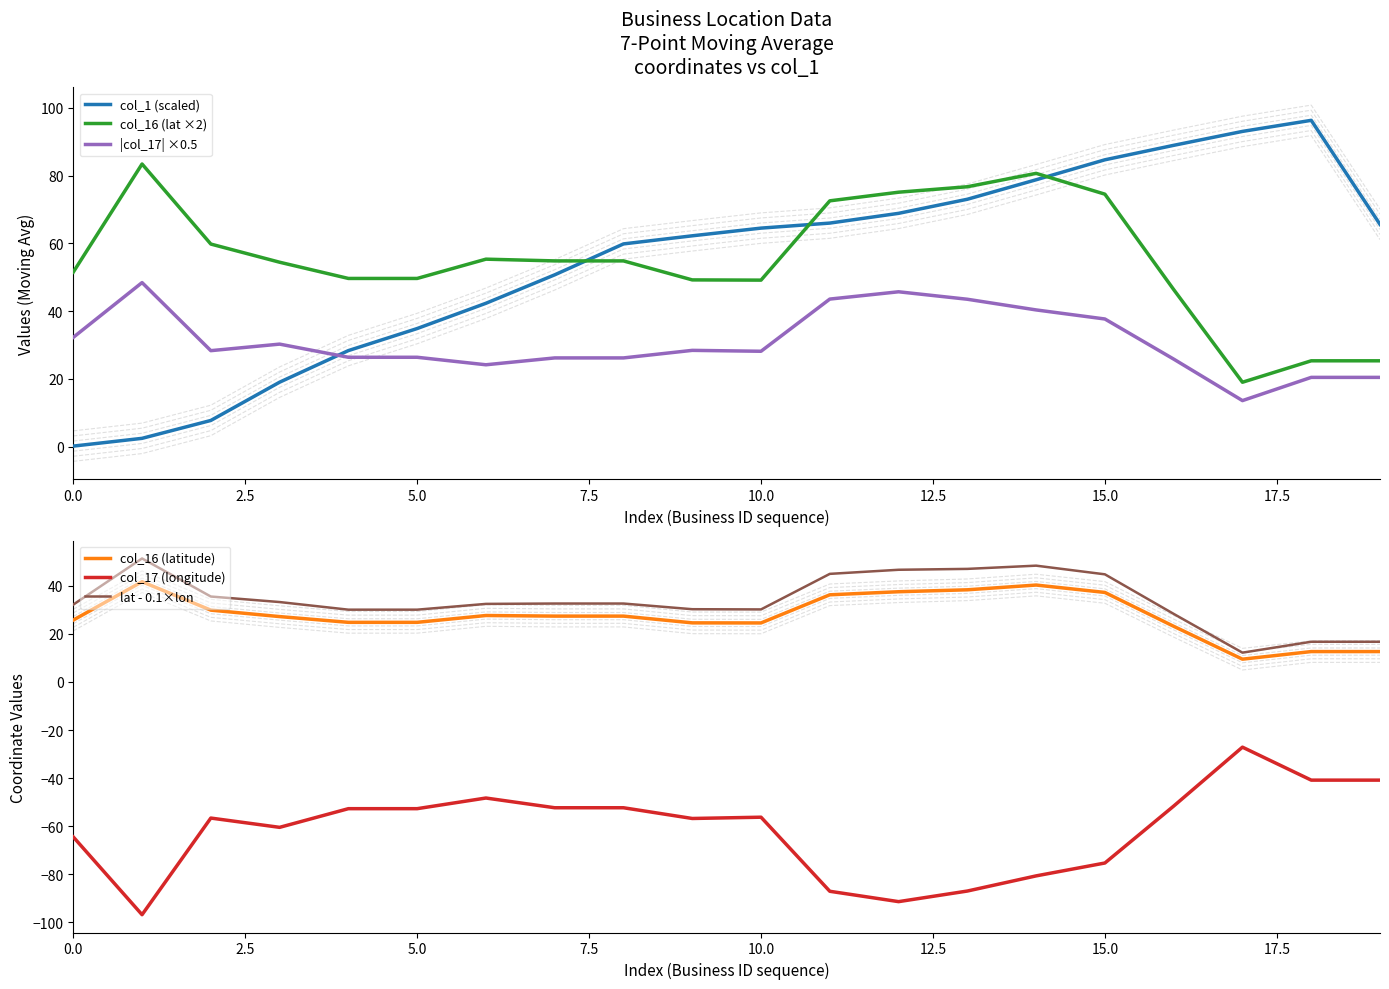

Which has a higher value, 9 or 18?

18